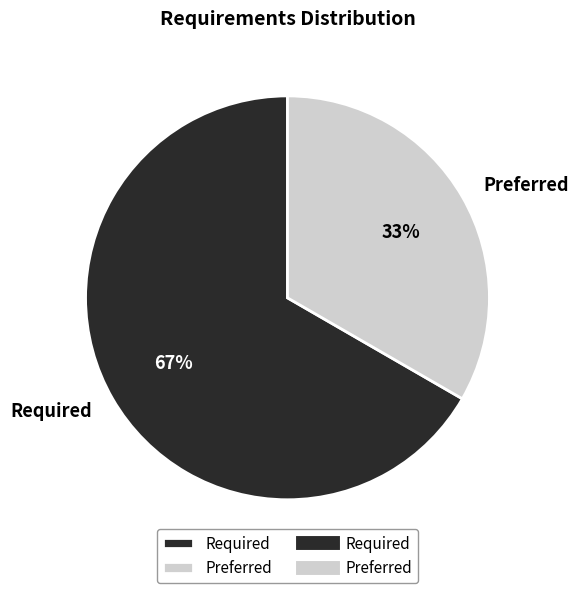

Approximately how many times larger is the value at Preferred compared to Required?

0.5